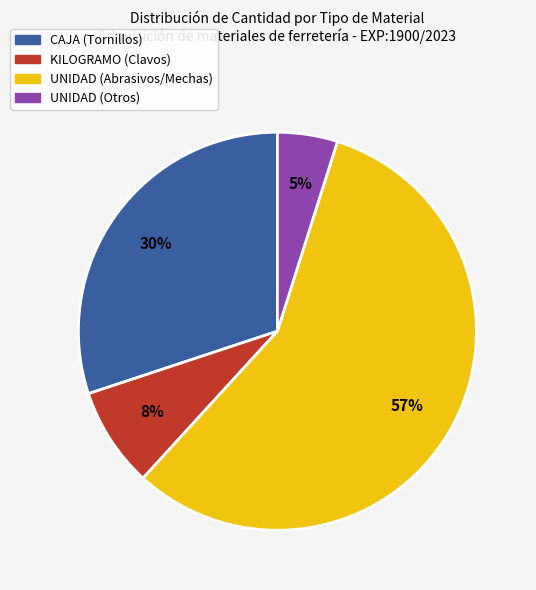

What is the largest slice in the pie chart?

UNIDAD (Abrasivos/Mechas)